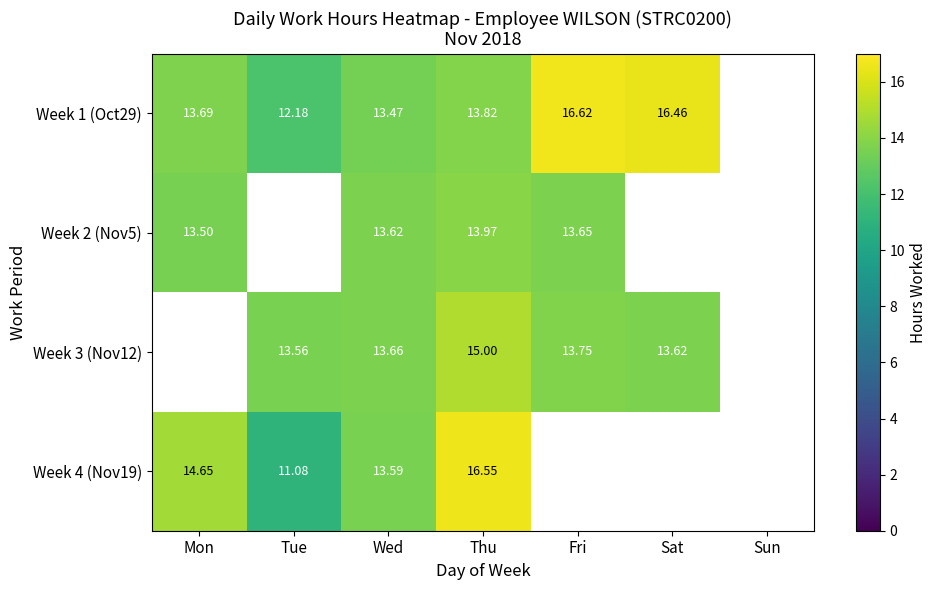

The Week 4 (Nov19) series shows 8.3 at Thu. True or false?

False